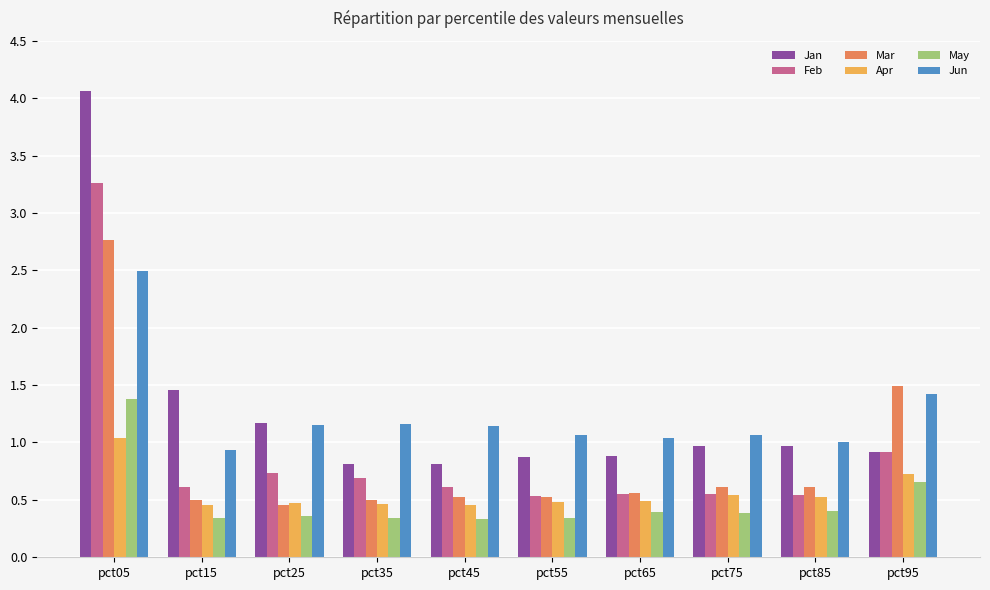

What is the sum of all Mar values?

8.6